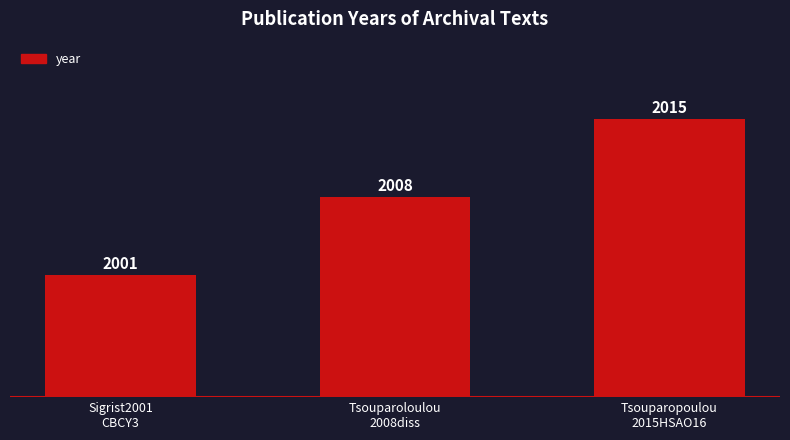

List the labels in order of value, smallest first.

Sigrist2001
CBCY3, Tsouparoloulou
2008diss, Tsouparopoulou
2015HSAO16